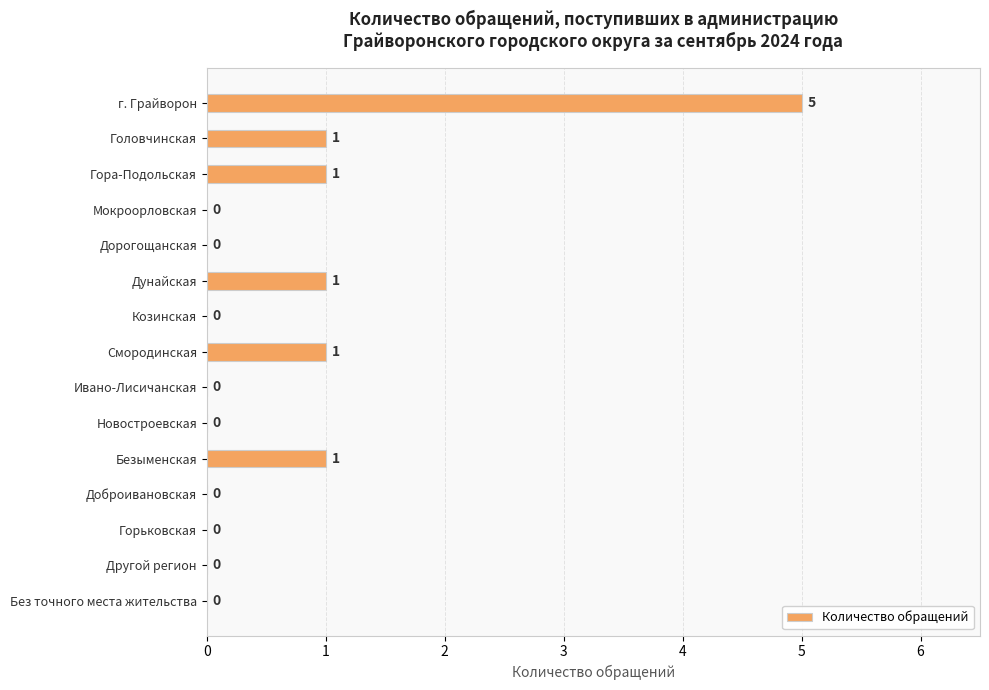

Between Головчинская and Мокроорловская, which is larger?

Головчинская